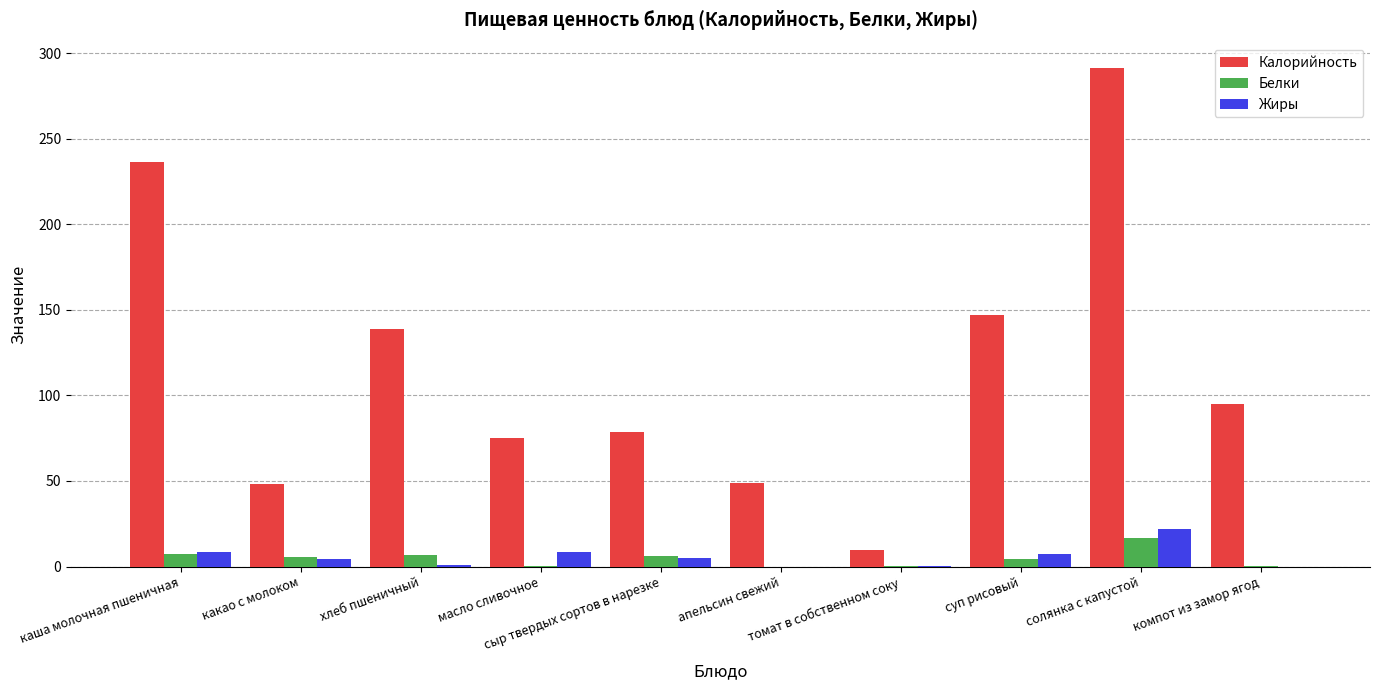

Which series has the largest total across all categories?

Калорийность